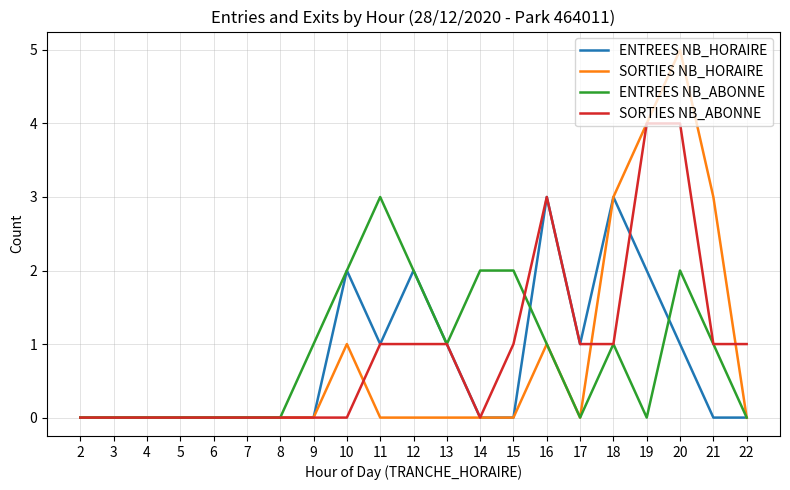

Is the value of ENTREES NB_ABONNE at 19 greater than the value of SORTIES NB_ABONNE at 18?

No